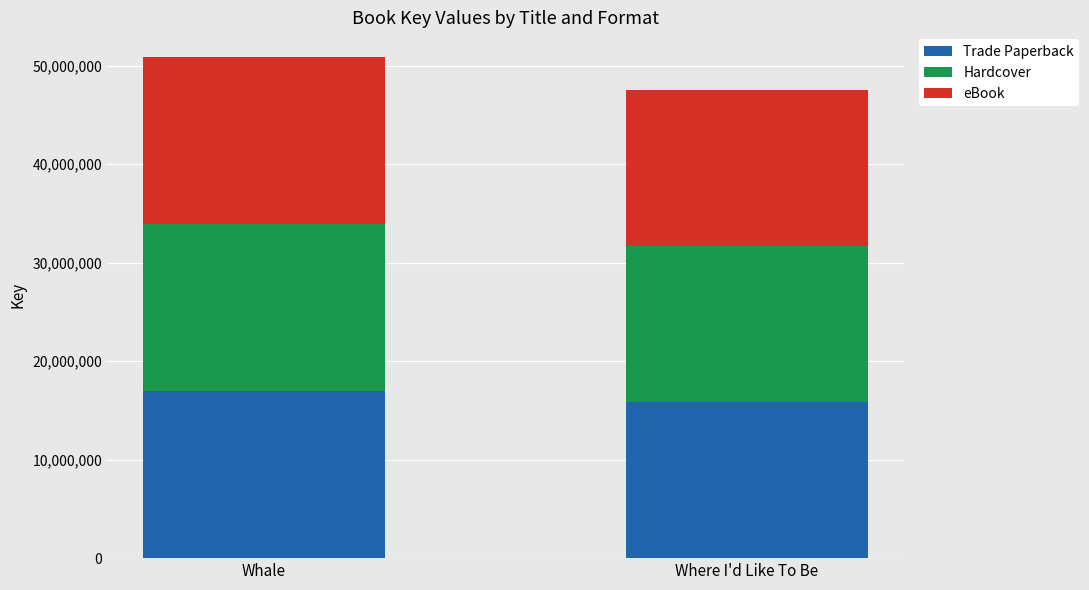

What is the lowest value of the Trade Paperback series?

15855814